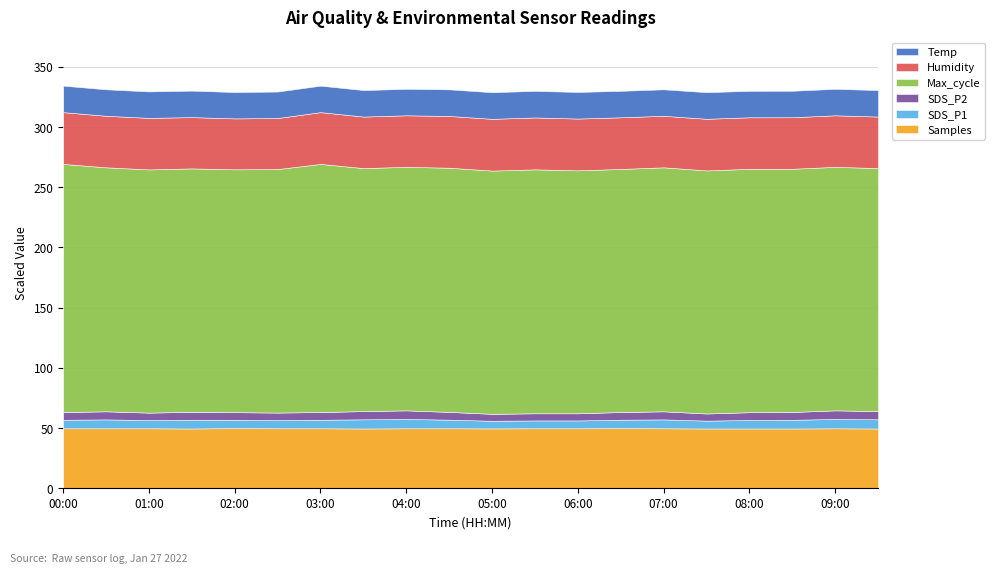

What is the minimum value for Samples?

49.6